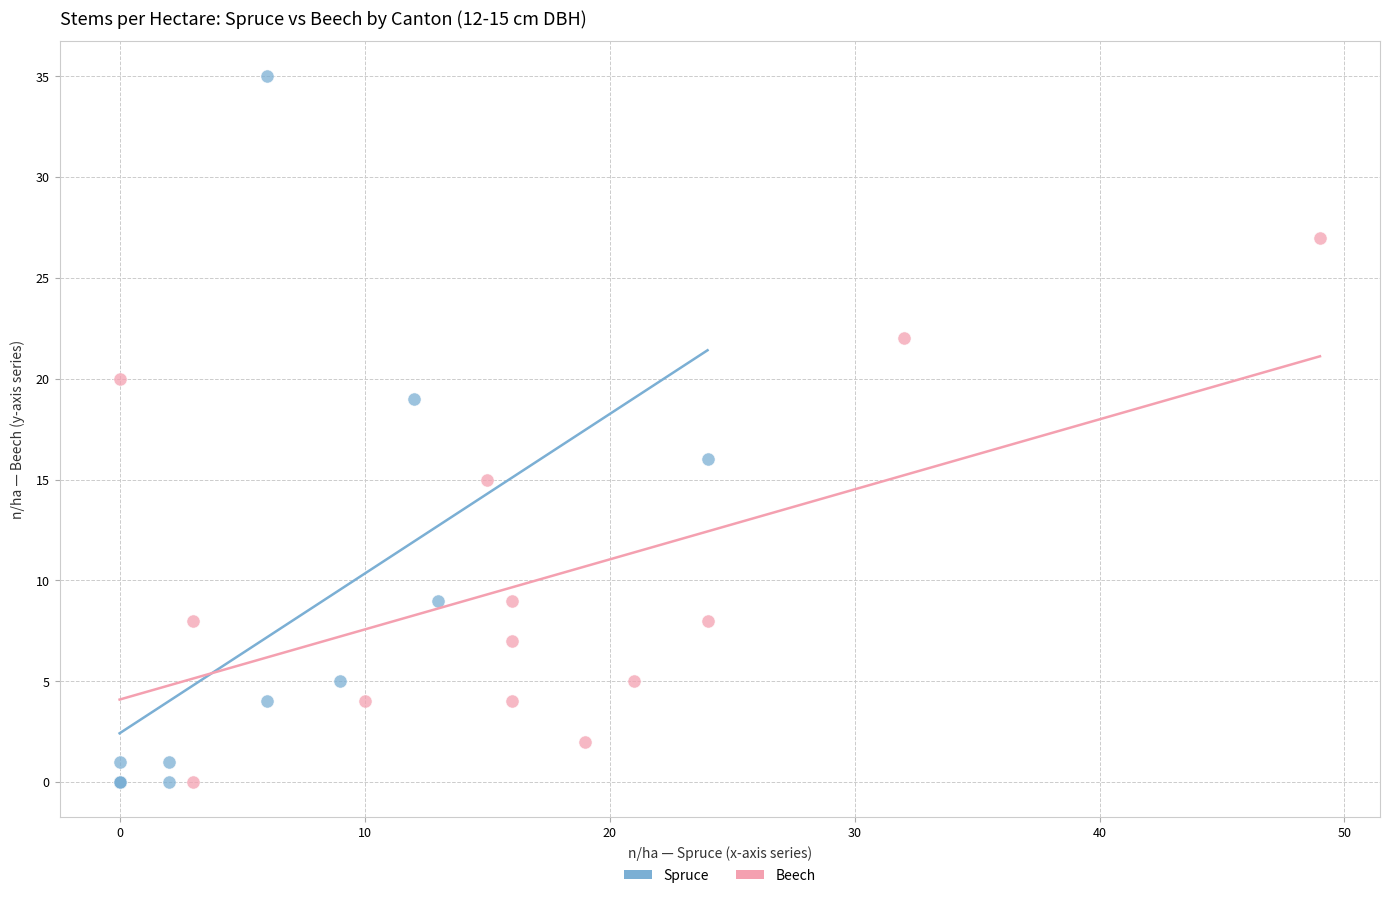

Which series contains the highest Y value?

Spruce